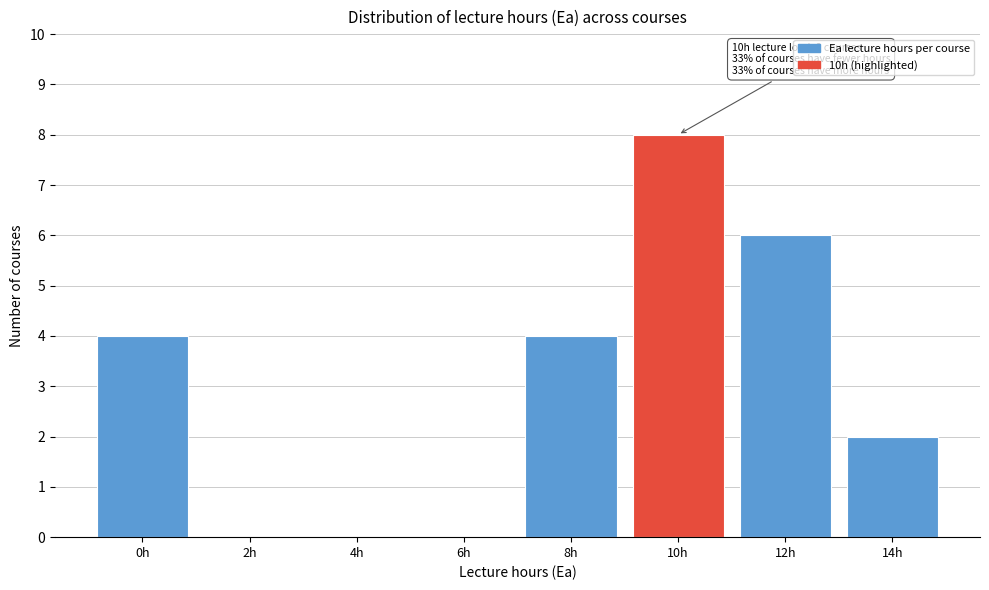

Reading right to left, extract all data points from this chart.

14h=2	12h=6	10h=8	8h=4	6h=0	4h=0	2h=0	0h=4